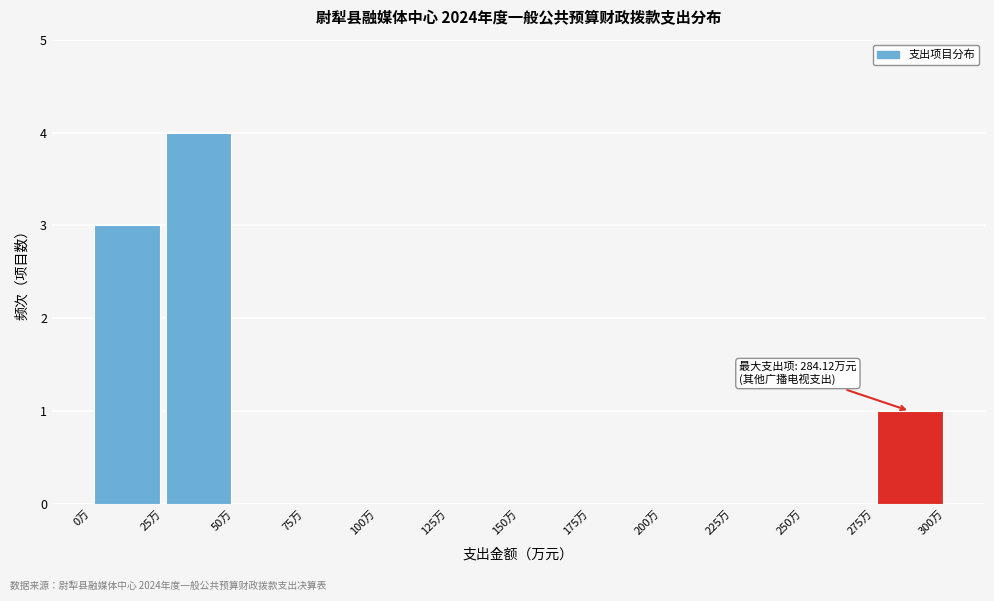

Over which range of the x-axis is the bar tallest?

25 to 50